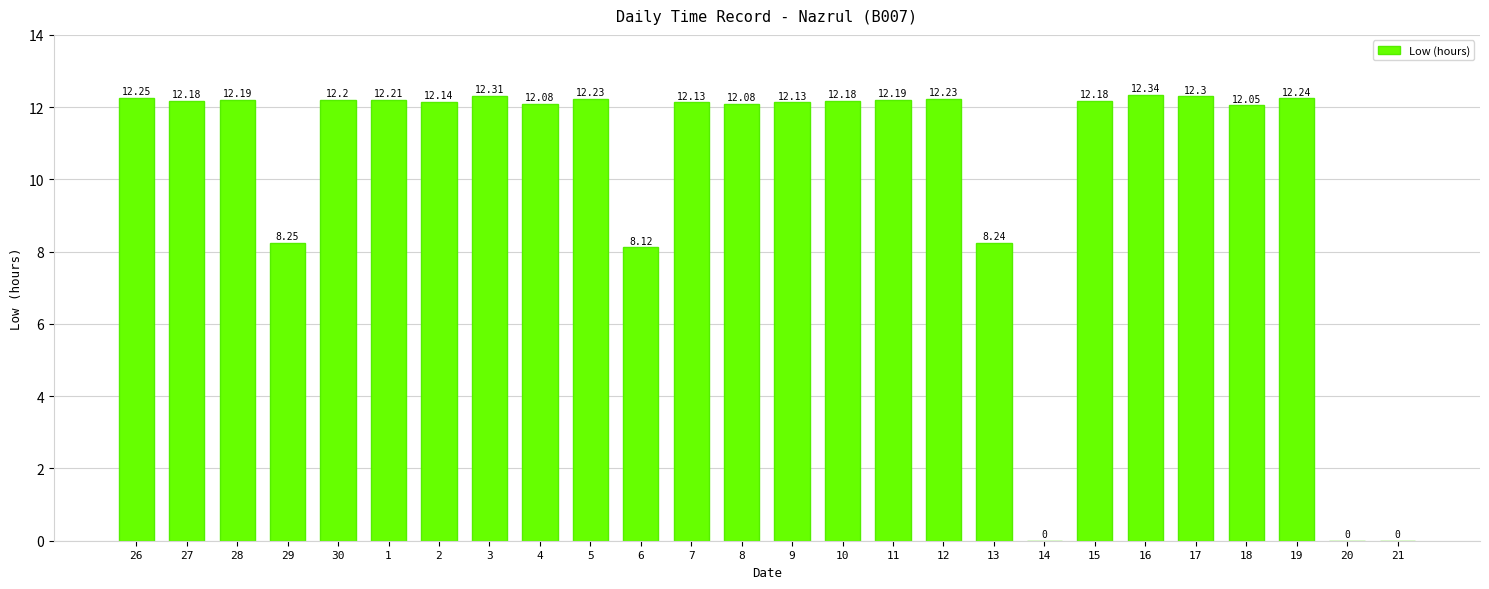

Which has a higher value, 13 or 8?

8